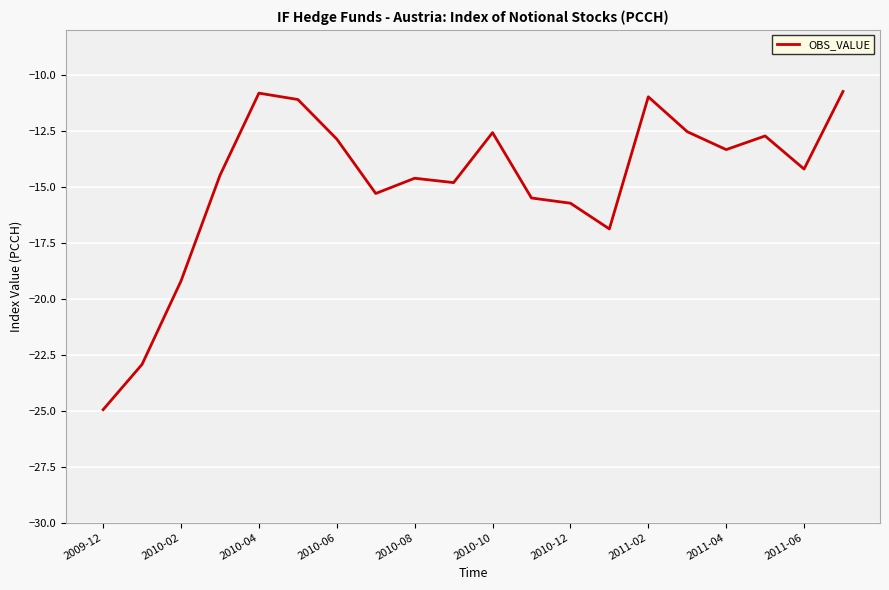

What is the maximum value shown in the chart?

-10.7